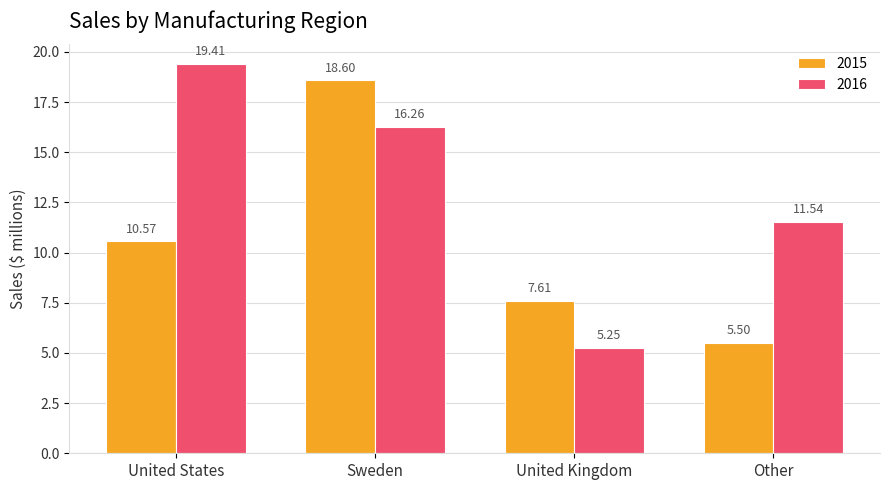

Is the value of 2015 at Sweden greater than the value of 2016 at United States?

No